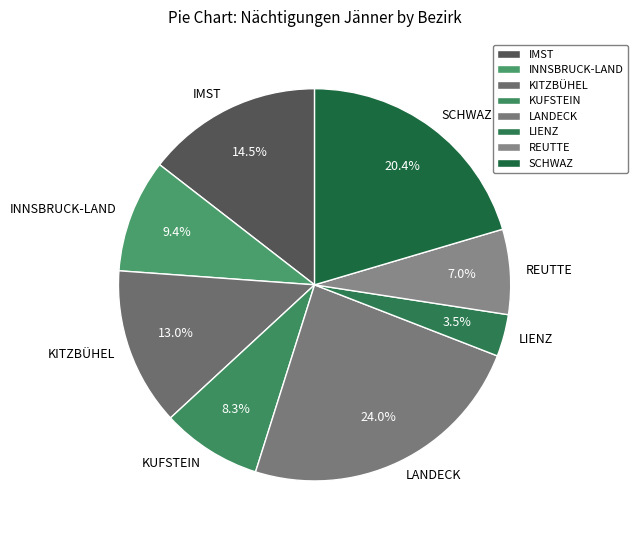

What percentage is NOT represented by KITZBÜHEL?

87.0%